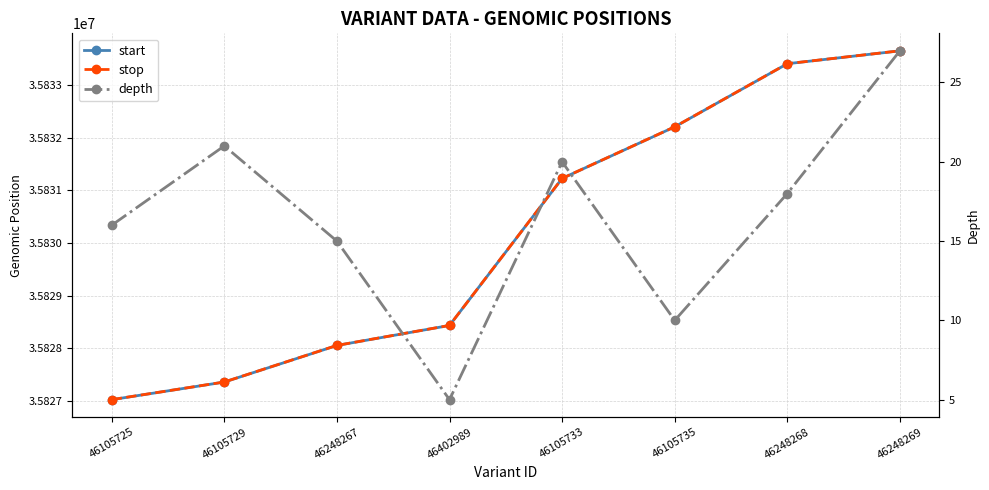

What is the difference between the stop values at 46248267 and 46105735?

4153